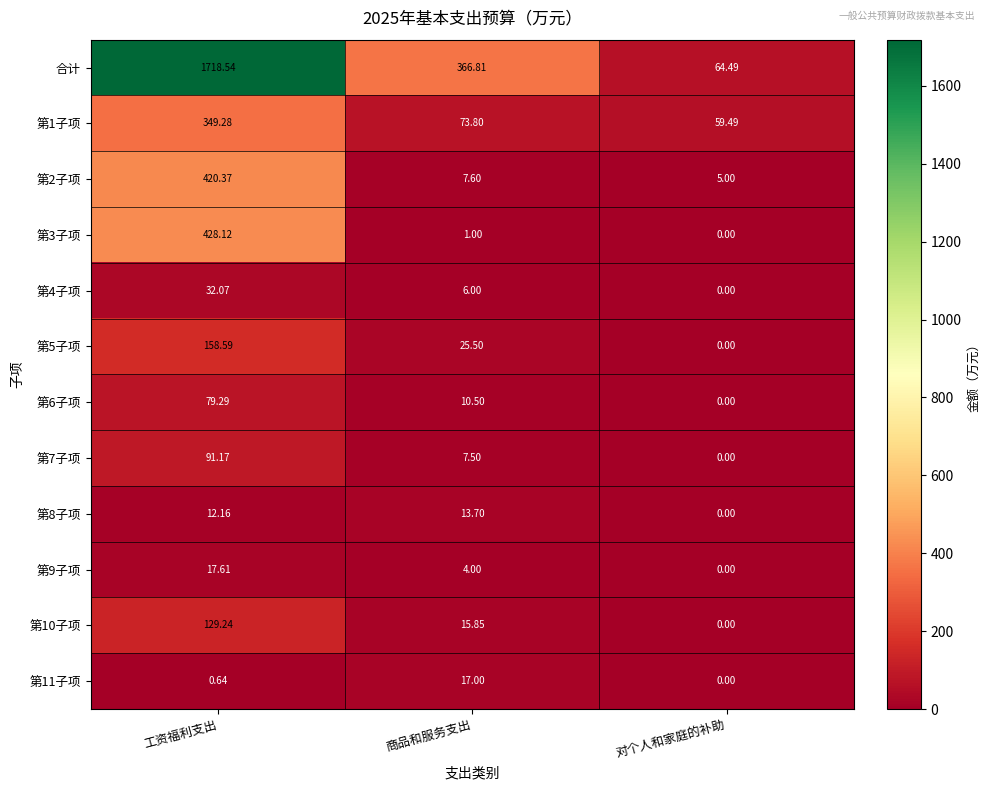

What is the difference between the highest and lowest values at 对个人和家庭的补助?

64.5